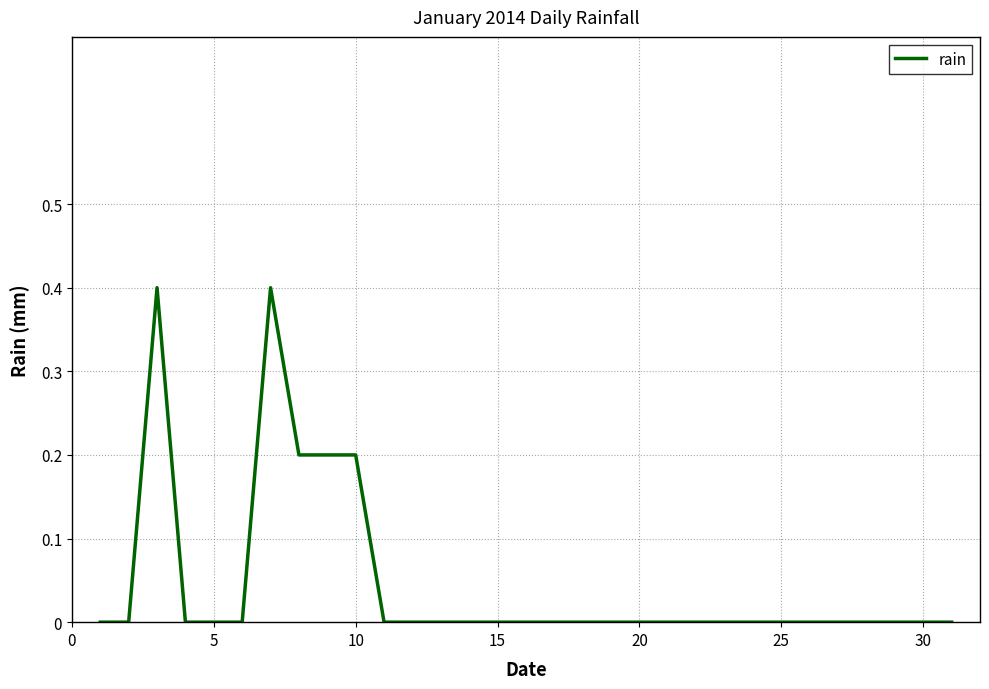

What is the greatest value displayed?

0.4